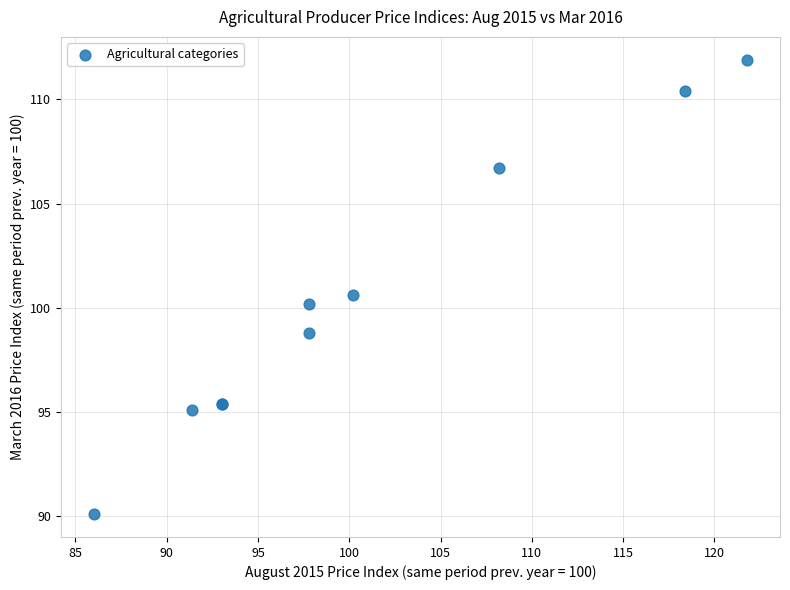

What Y value in the scatter plot is closest to 101?

100.6